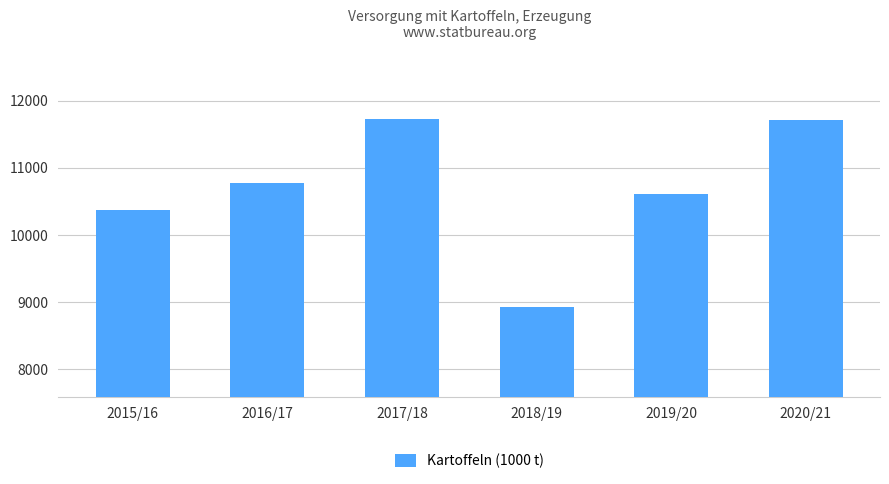

Read the value at 2015/16.

10370.0